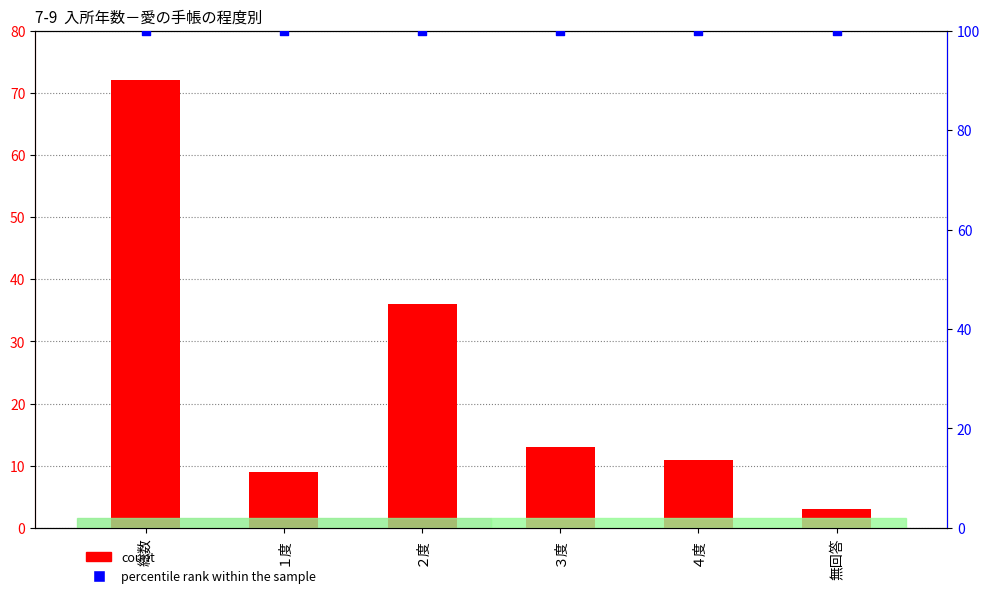

Which series has the largest Y range (max minus min)?

count